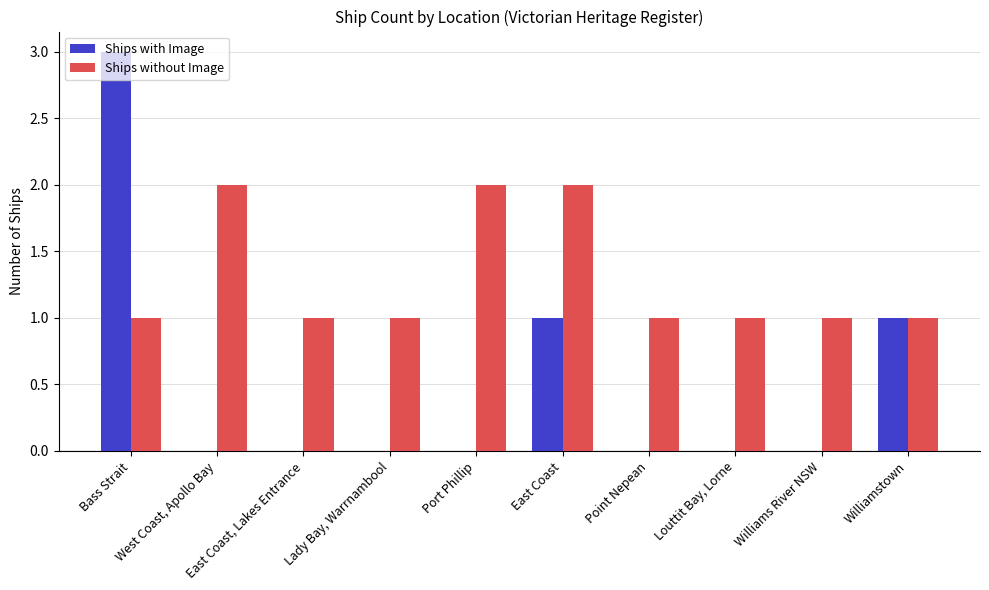

How many groups of bars are there?

10